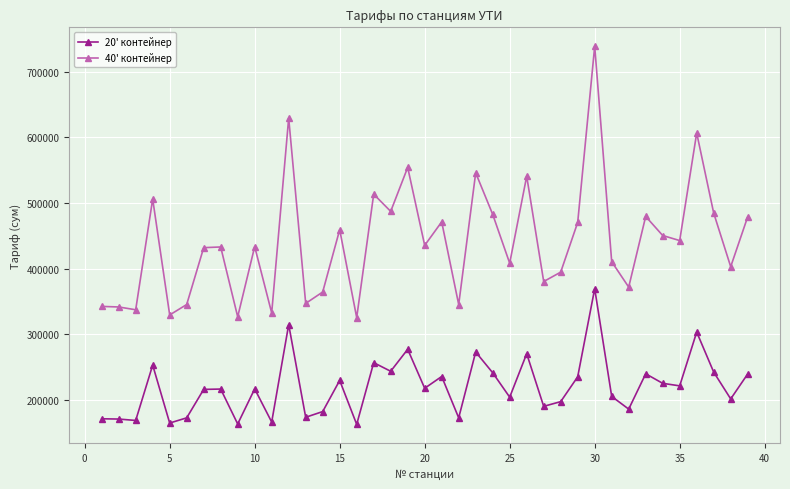

What is the average value of the 40' контейнер series?

440477